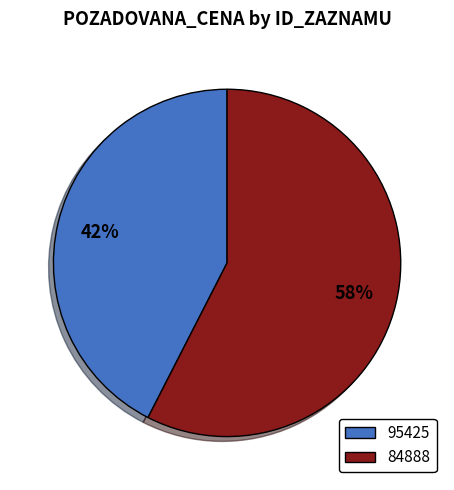

True or false: 84888 accounts for 43% of the total.

False